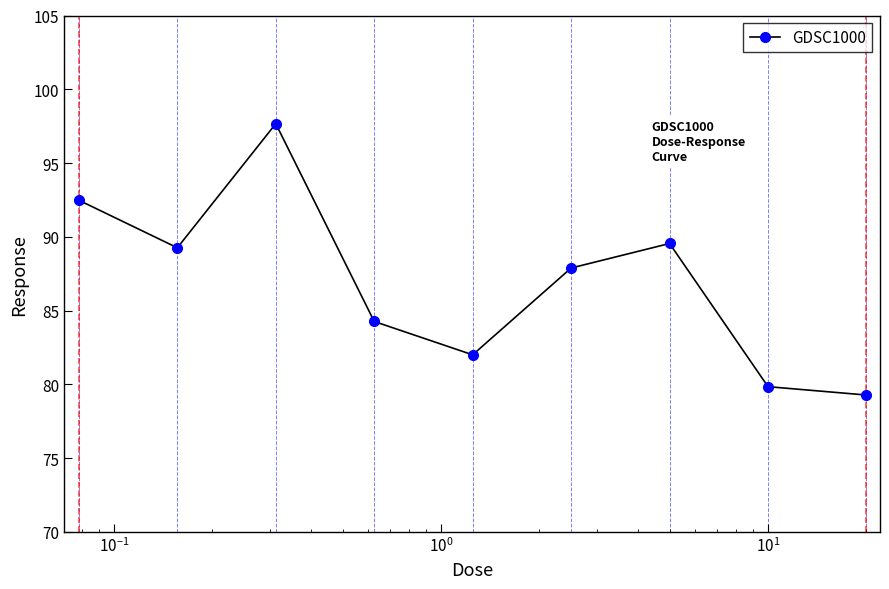

Reading left to right, list all the values displayed in this chart.

92.5	89.3	97.7	84.3	82.0	87.9	89.5	79.8	79.3